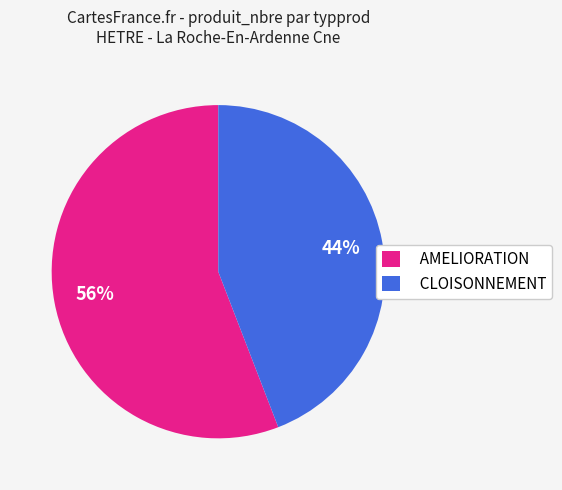

Approximately how many times larger is the value at CLOISONNEMENT compared to AMELIORATION?

0.8